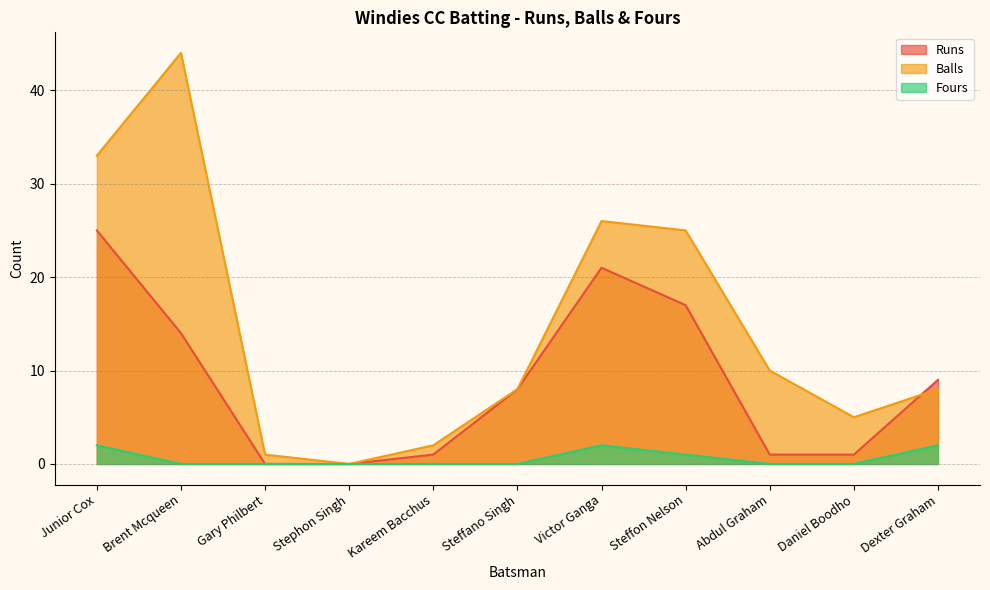

Which has a higher value, Junior Cox or Daniel Boodho?

Junior Cox